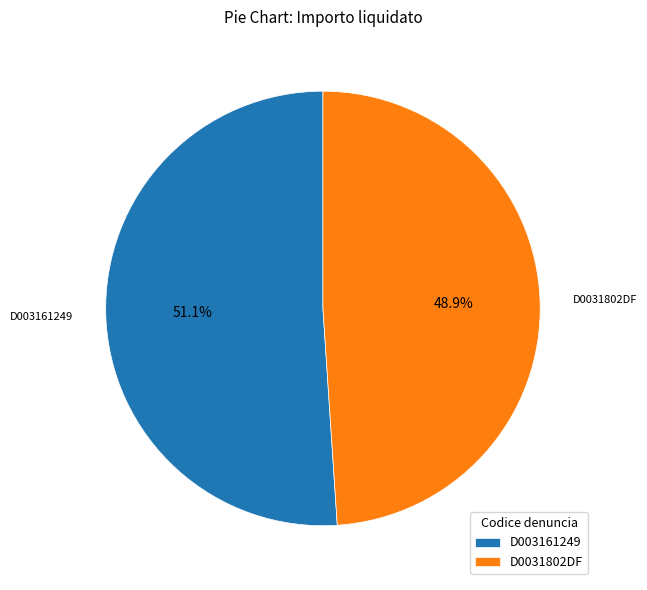

Which slice is the smallest?

D0031802DF